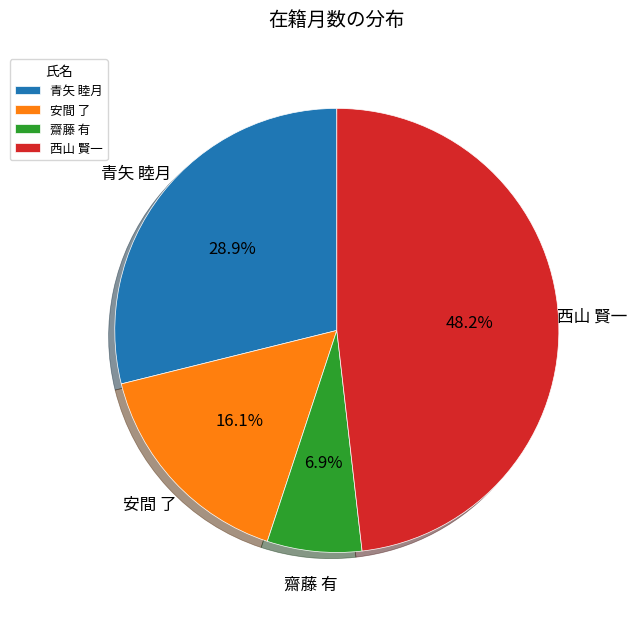

What percentage is the 西山 賢一 slice, to the nearest percent?

48%